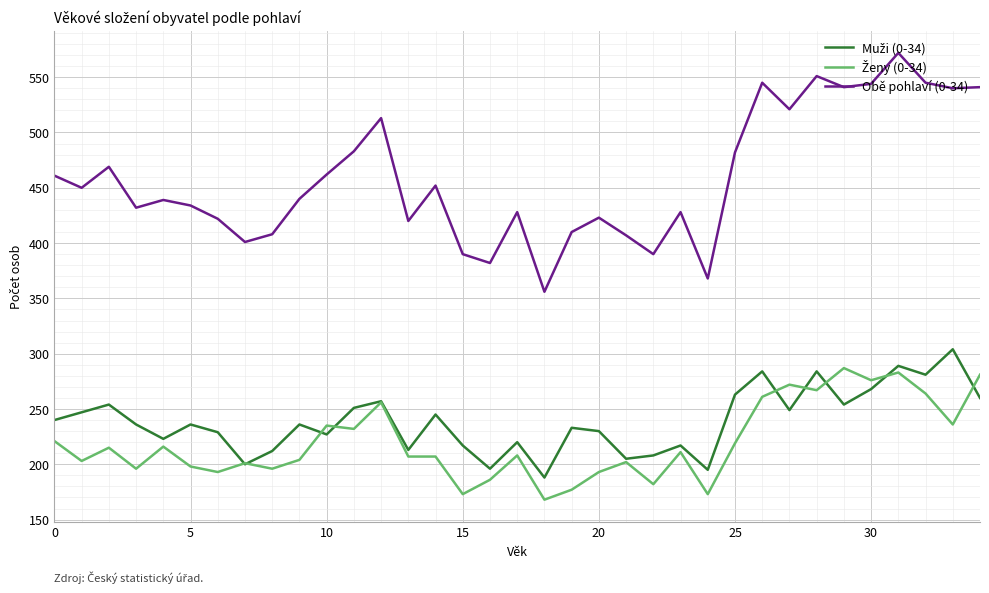

Which series has the widest spread of values?

Obě pohlaví (0-34)